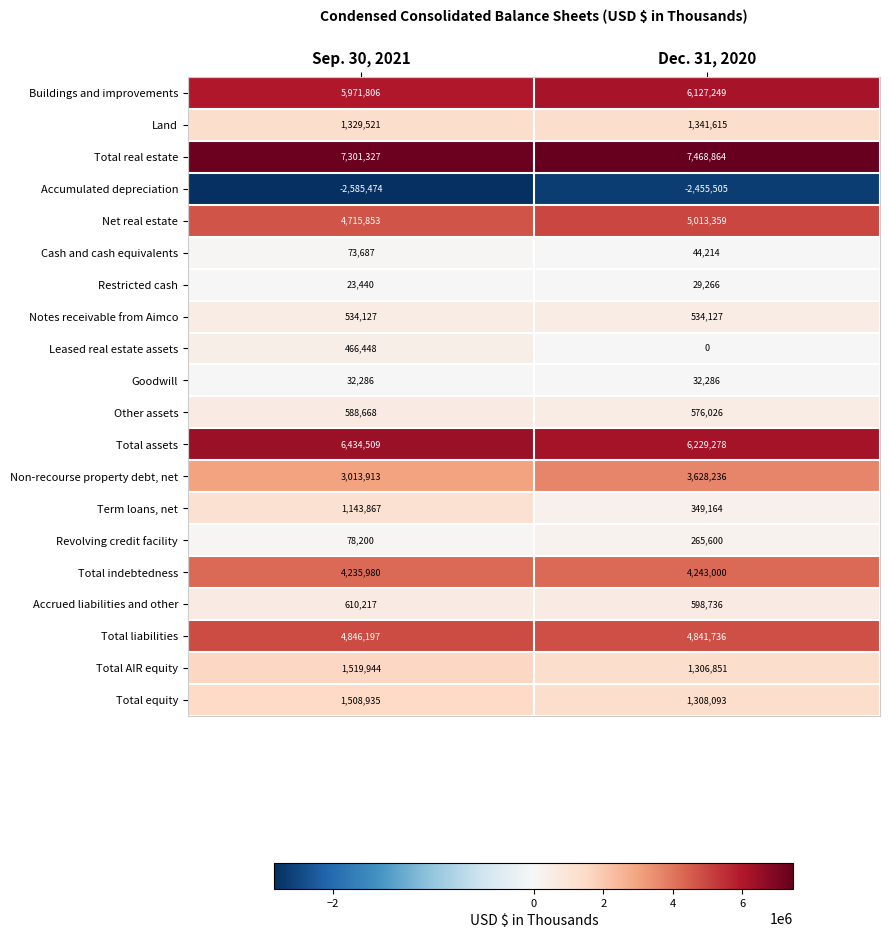

True or false: Accumulated depreciation has a value of -2455505 at Dec. 31, 2020.

True